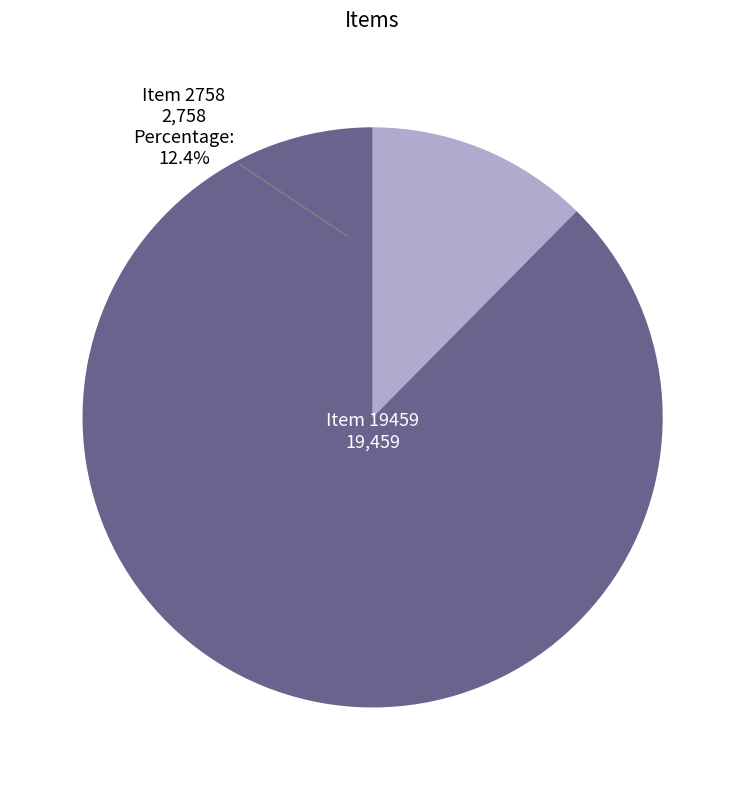

Count the number of slices in the pie.

2